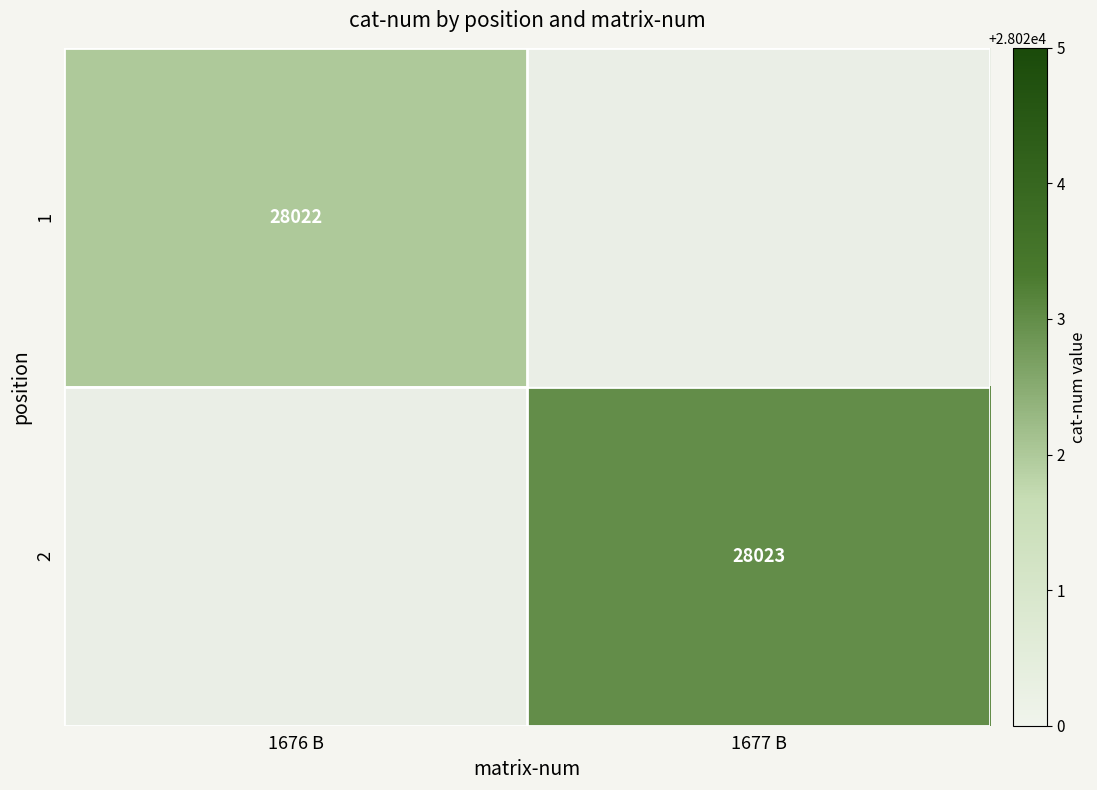

The 2 series shows 14086 at 1677 B. True or false?

False